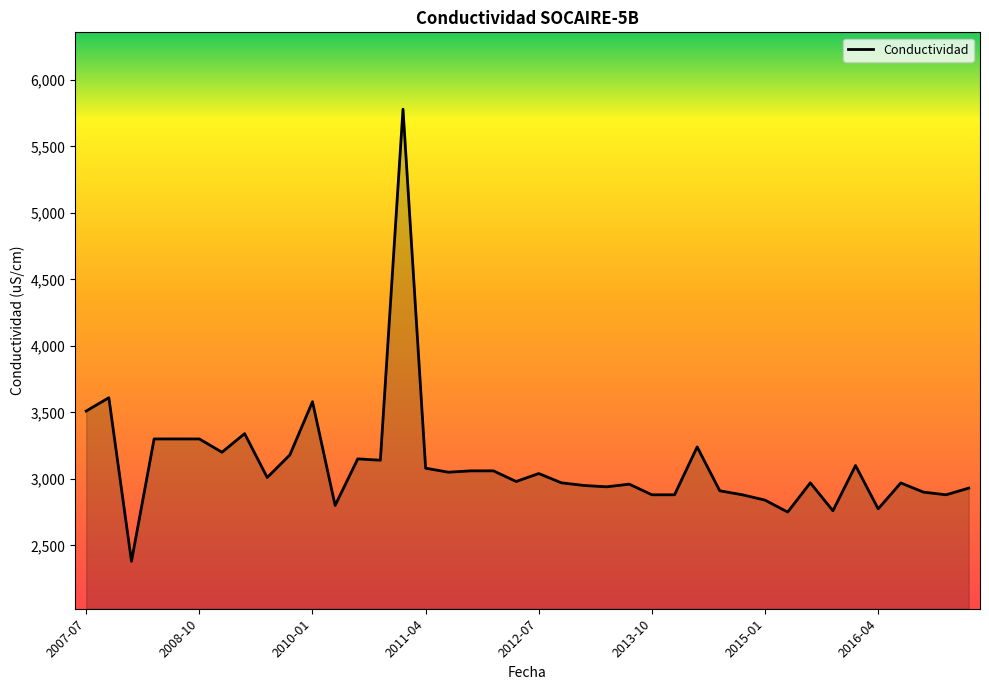

What is the maximum value shown in the chart?

5780